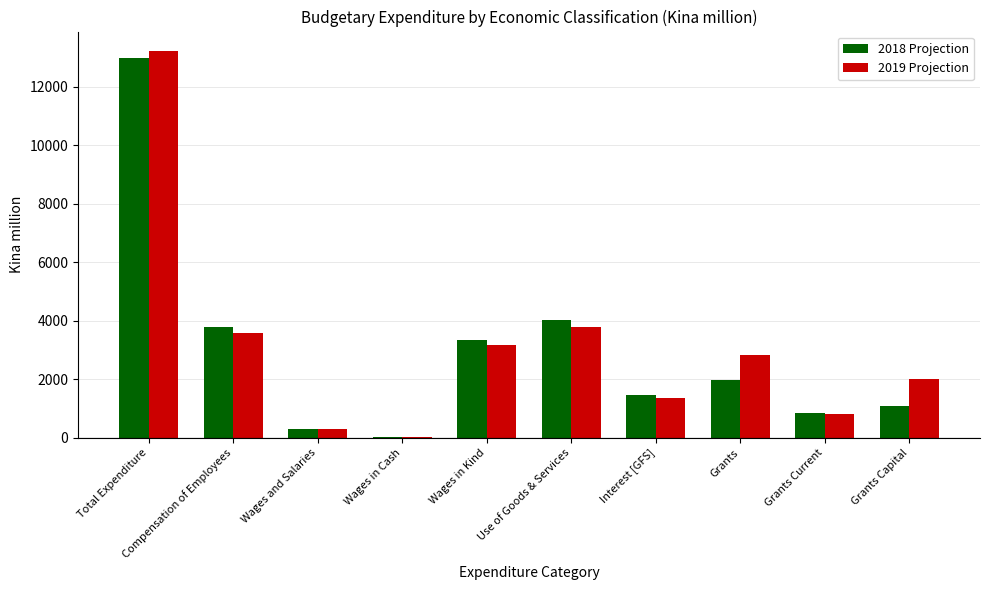

Which series has the largest total across all categories?

2019 Projection